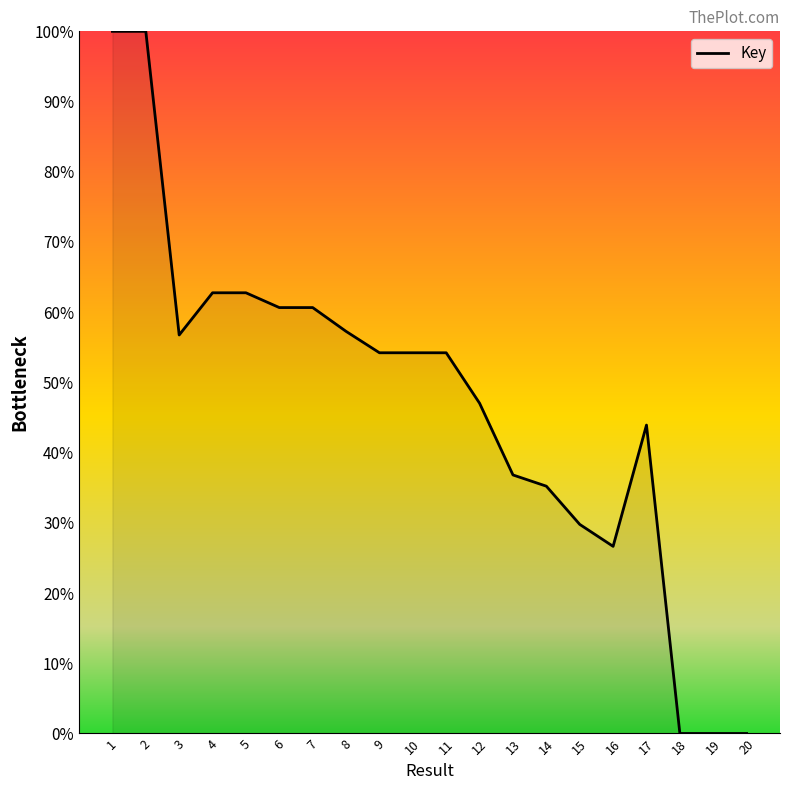

Between 19 and 14, which is larger?

14